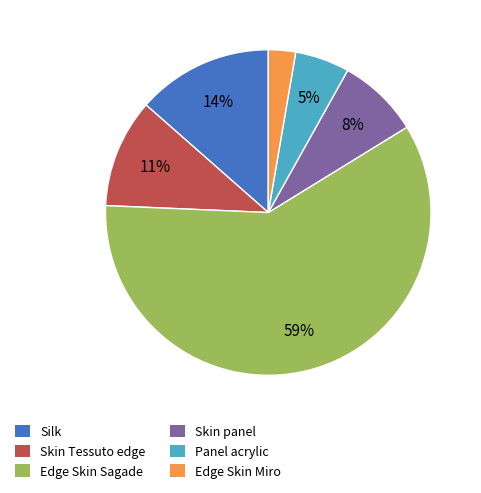

Which has a higher value, Silk or Edge Skin Sagade?

Edge Skin Sagade